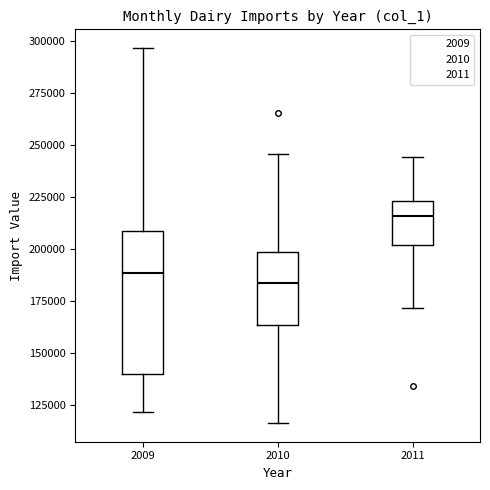

Reading left to right, transcribe this box plot: for each box, give where its median line is, the range the box spans, and where its two whiskers end, as read against the y-axis. The values are not printed on the chart, so give them approximately, as read against the axis.

2009: median 190000, box 140000 to 210000, whiskers 120000 to 295000
2010: median 185000, box 165000 to 200000, whiskers 115000 to 245000
2011: median 215000, box 200000 to 225000, whiskers 170000 to 245000